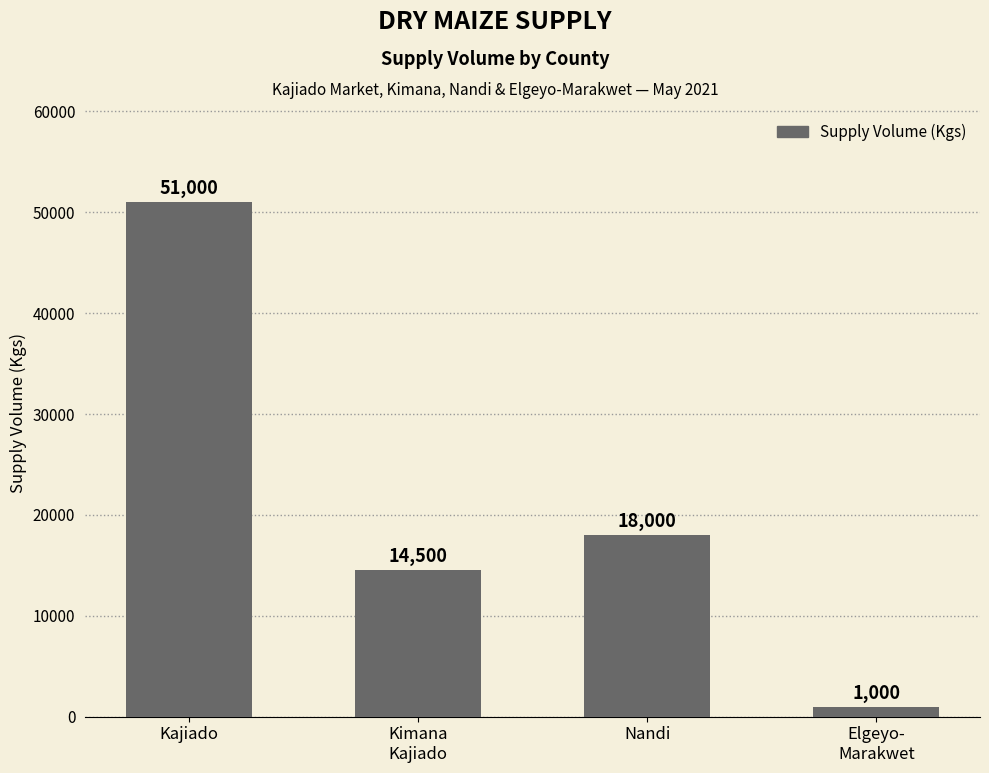

What is the minimum value shown in the chart?

1000